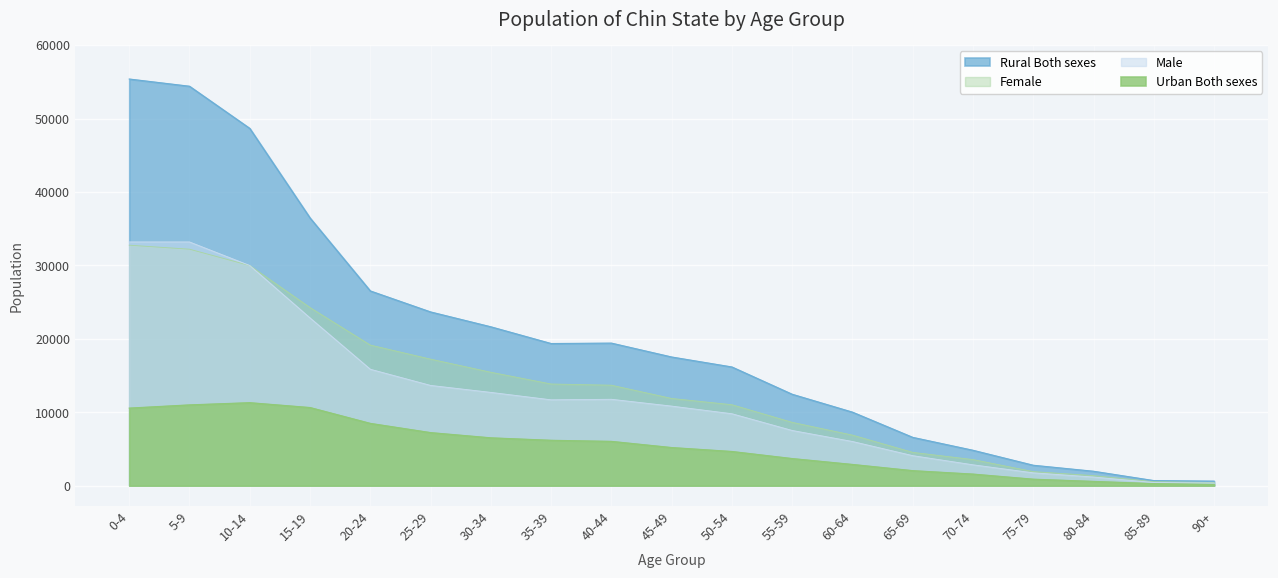

What is the spread (max minus min) of values at 90+?

442